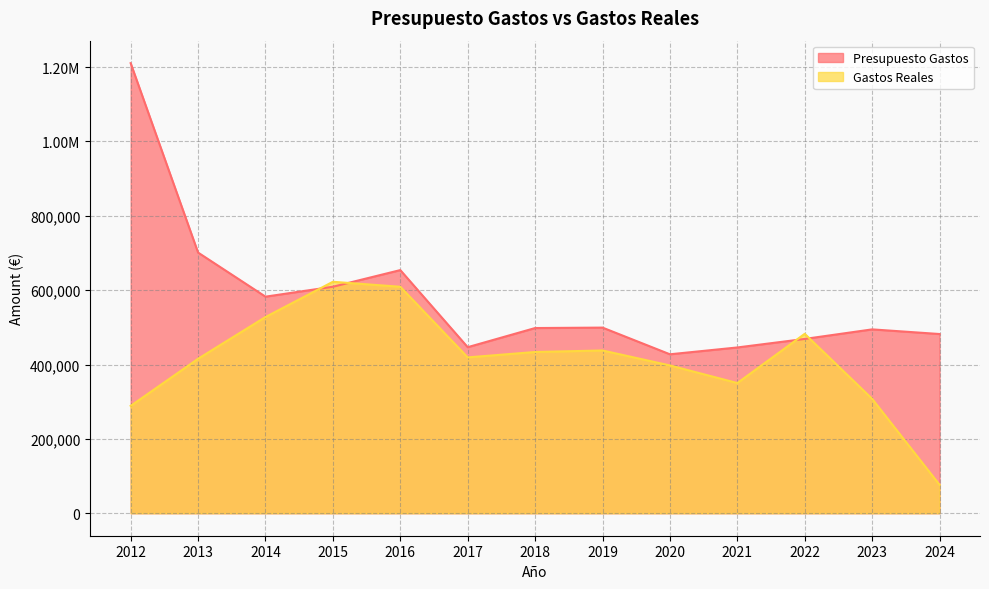

Where is the first local minimum for Gastos Reales?

2017